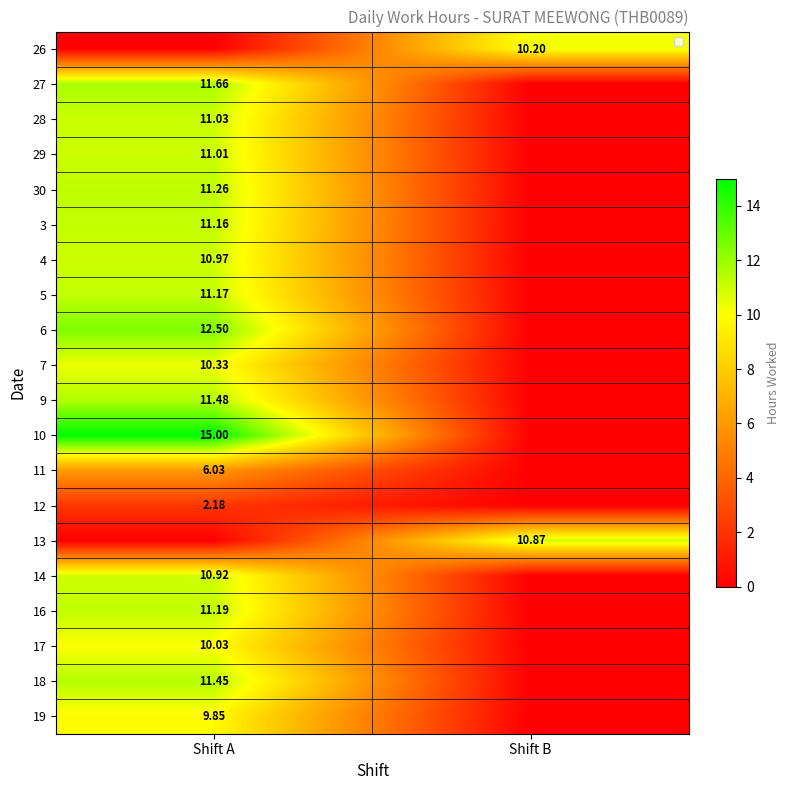

Which has a higher value, Shift A or Shift B?

Shift B